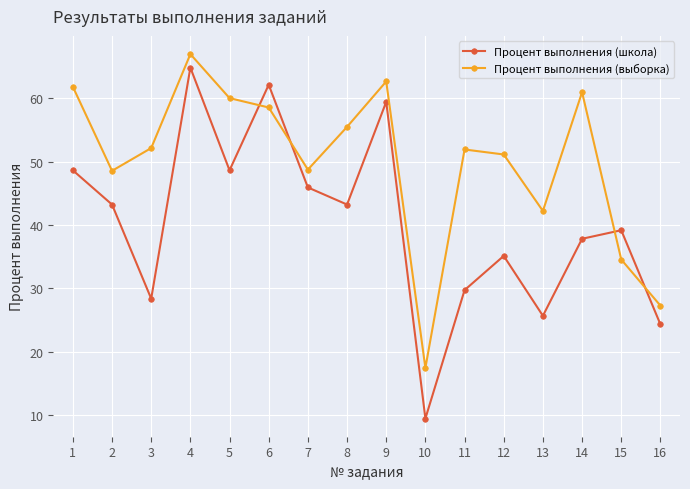

True or false: Процент выполнения (школа) and Процент выполнения (выборка) intersect in this chart.

True